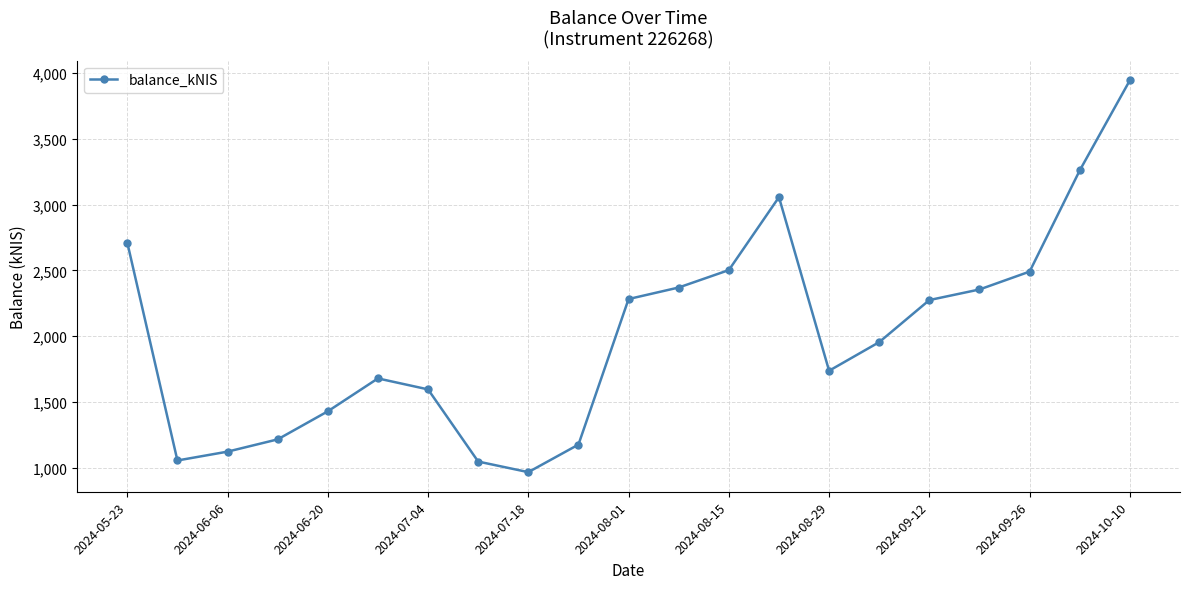

True or false: the data has more than 2 interior local peaks.

False